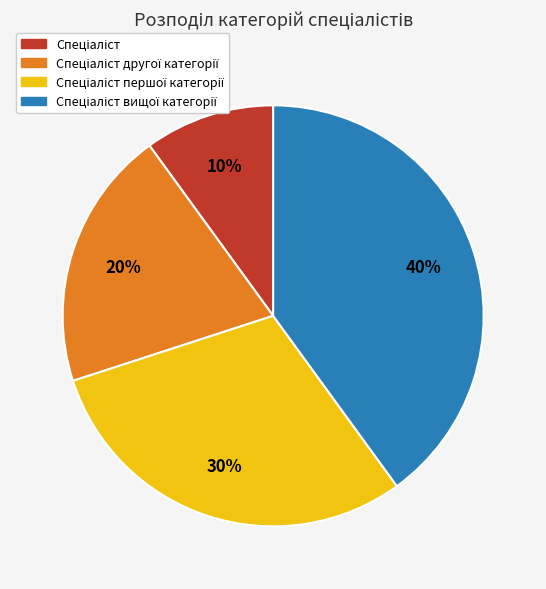

How many segments does this pie chart have?

4